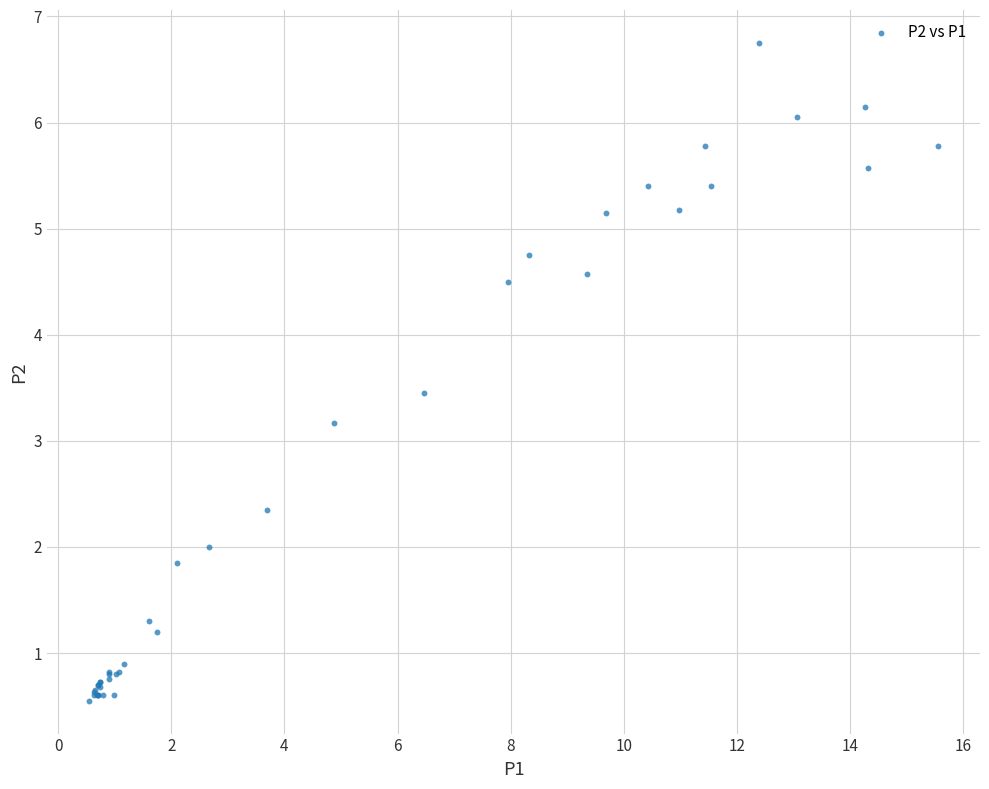

What Y value in the scatter plot is closest to 3?

3.2